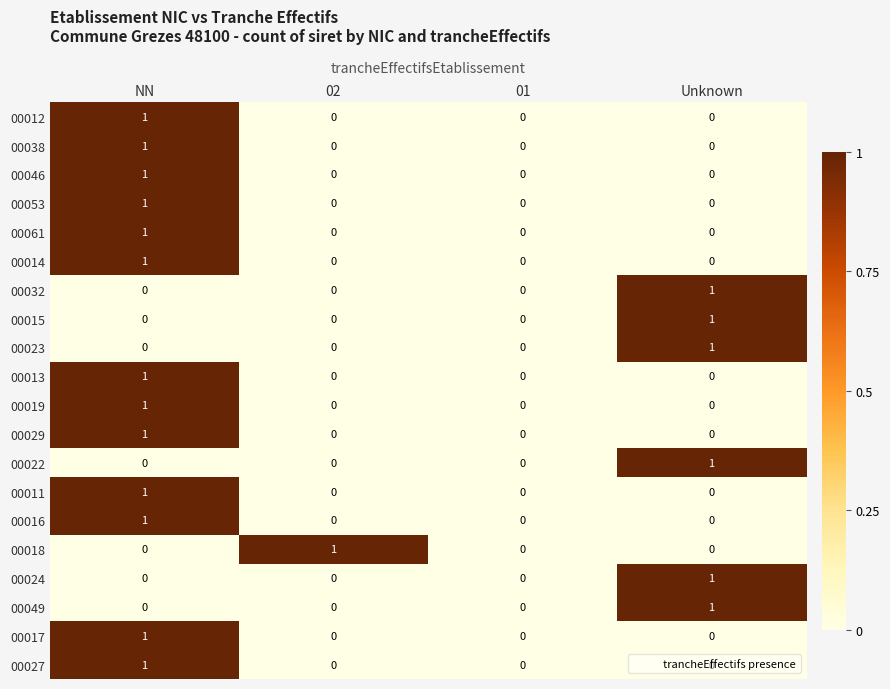

At which category is the sum across all series the highest?

NN